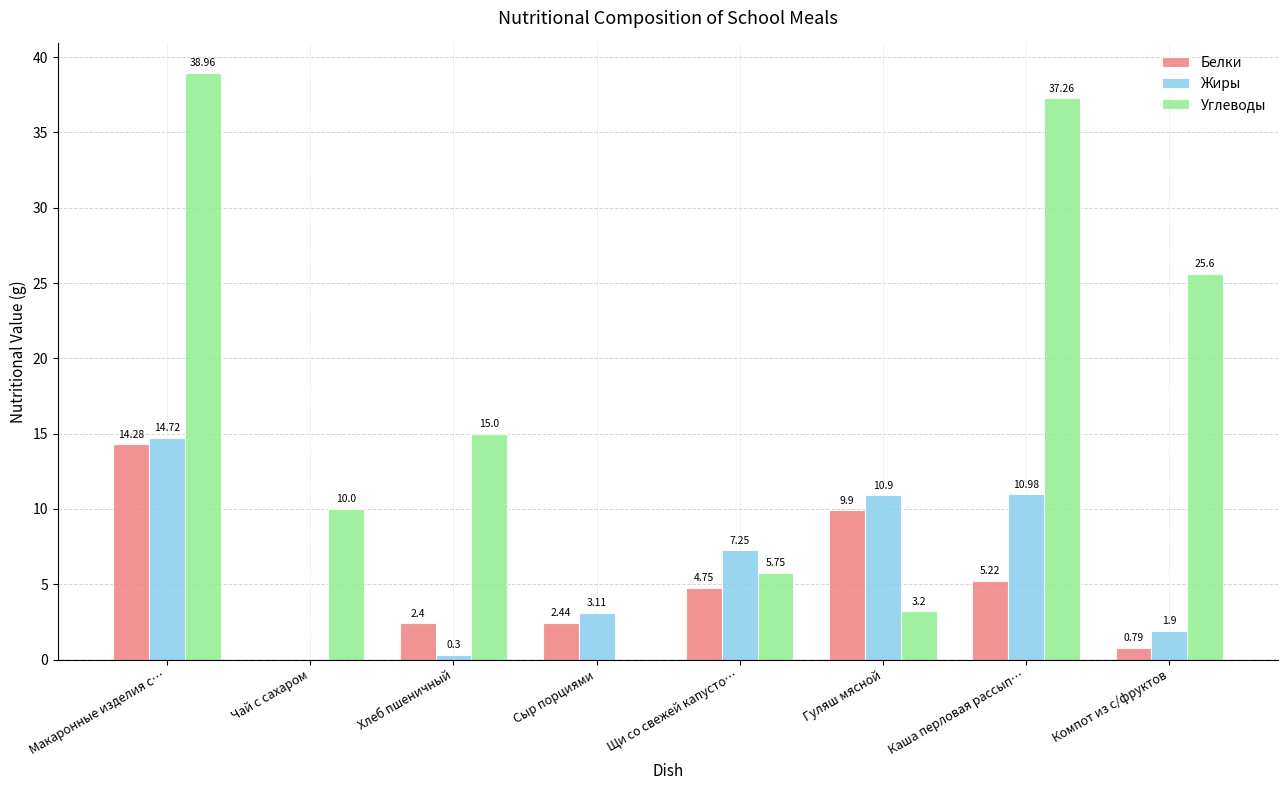

Is it true that Углеводы equals 39.0 at Макаронные изделия с…?

True